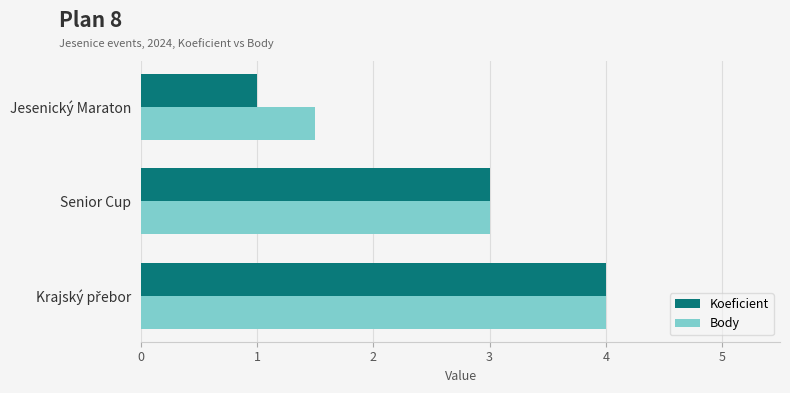

At Jesenický Maraton, list the series in order from smallest to largest.

Koeficient, Body